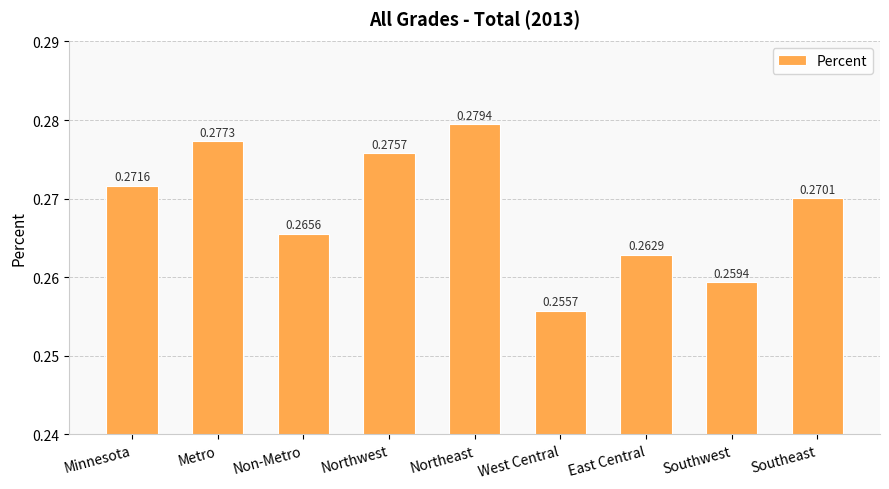

Which category has the highest value across all series?

Northeast